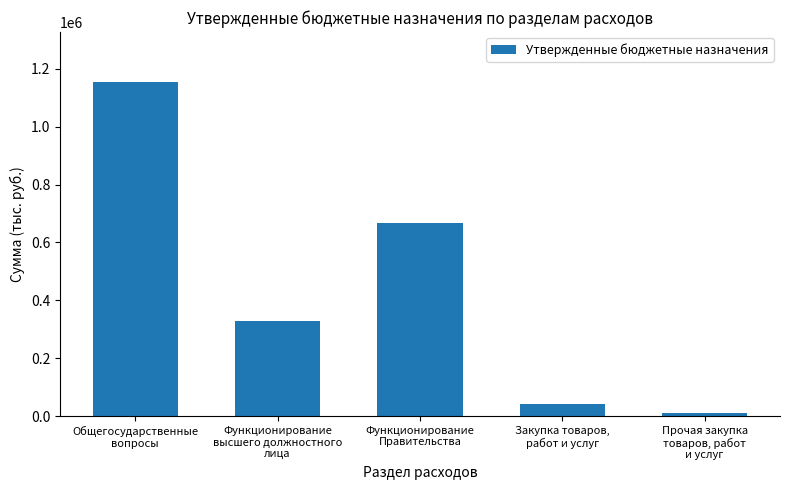

True or false: the data shows 362065 at Общегосударственные
вопросы.

False